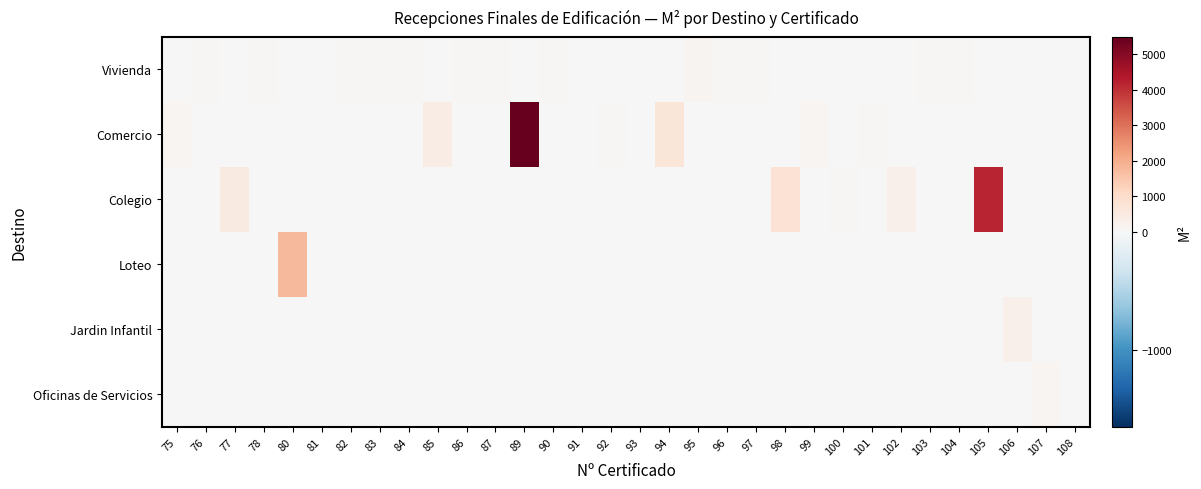

Which label corresponds to the largest value in the chart?

89